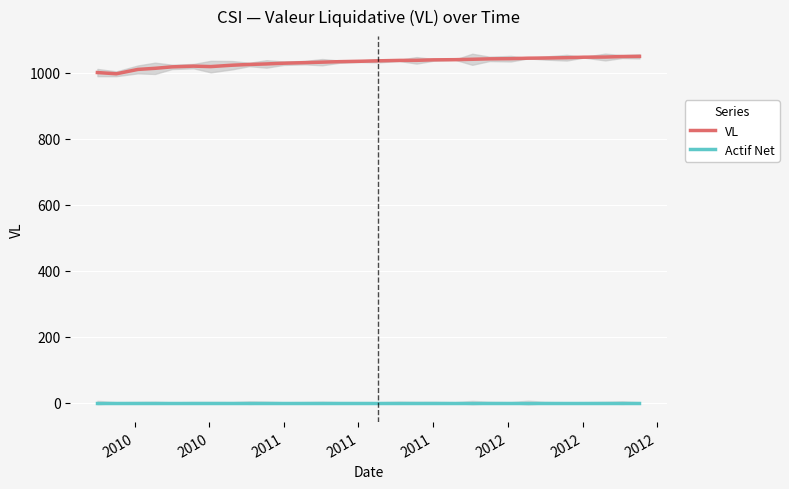

What is the difference between the second highest and minimum values in the VL series?

52.2